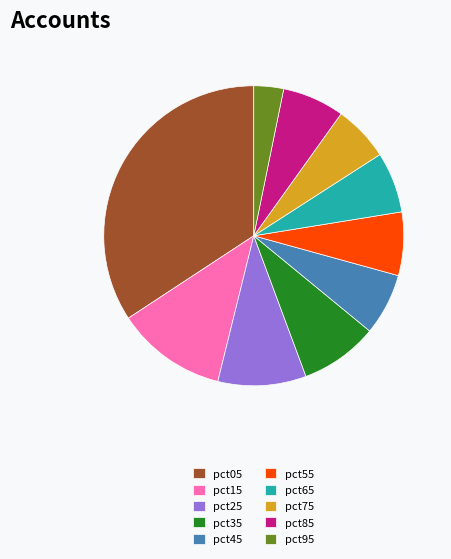

Approximately how many times larger is the value at pct15 compared to pct05?

0.3